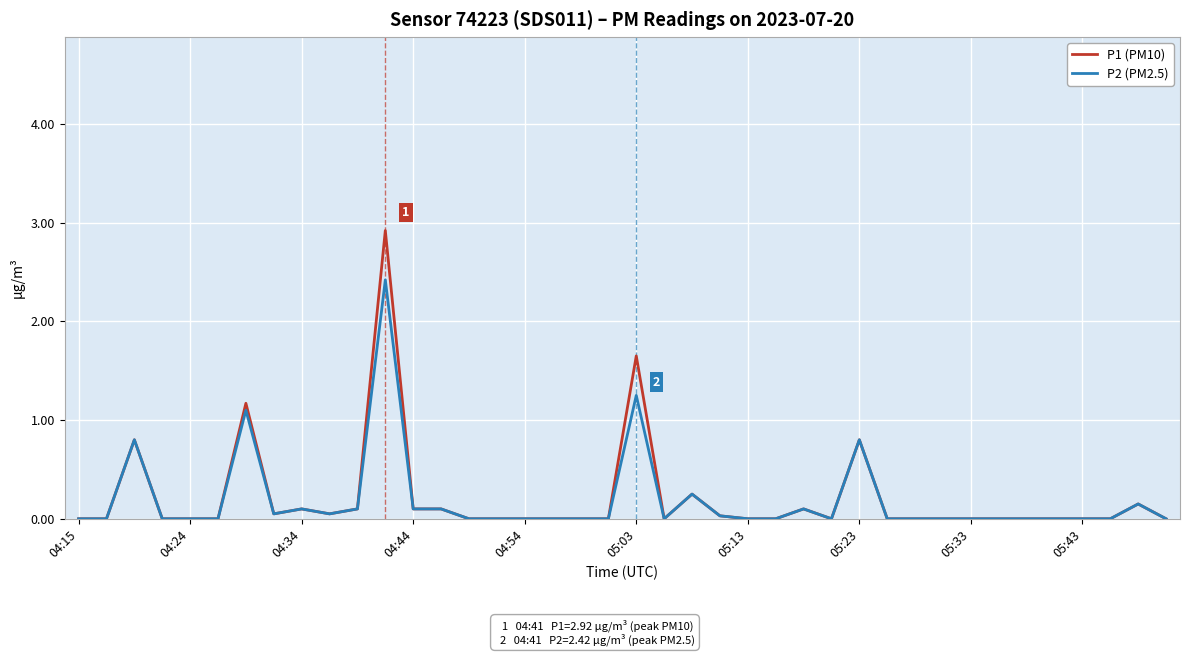

What is the greatest value displayed?

2.9